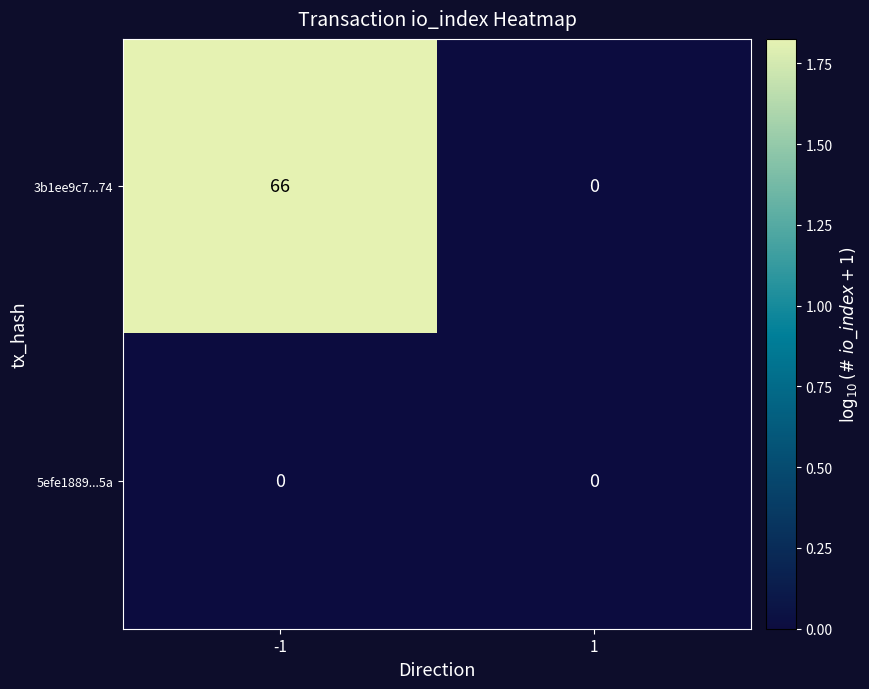

What is the average value of the 3b1ee9c7...74 series?

33